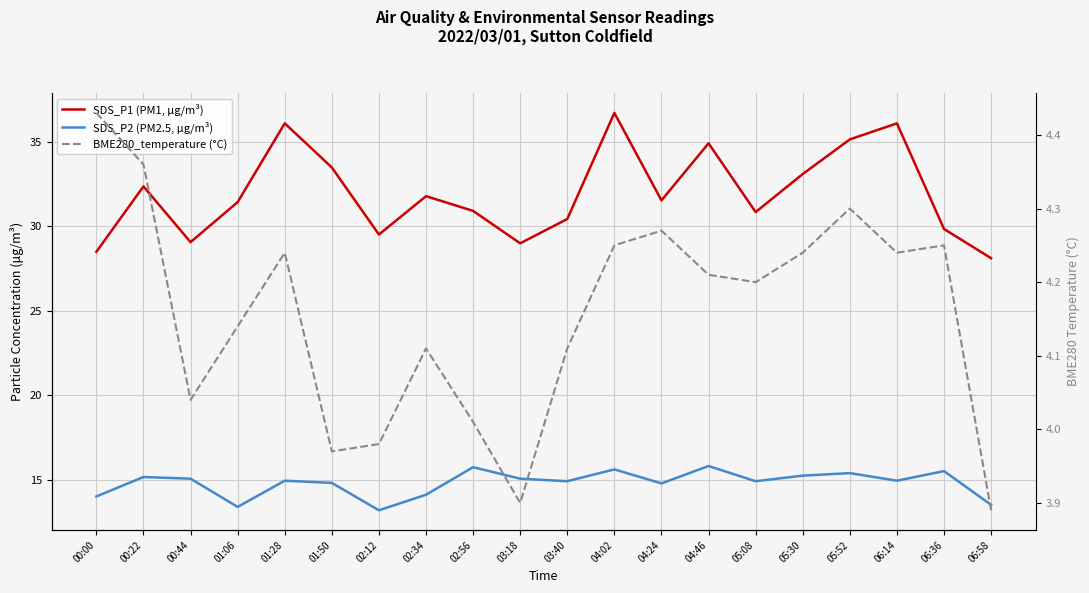

The SDS_P2 (PM2.5, µg/m³) series shows 15.8 at 04:46. True or false?

True